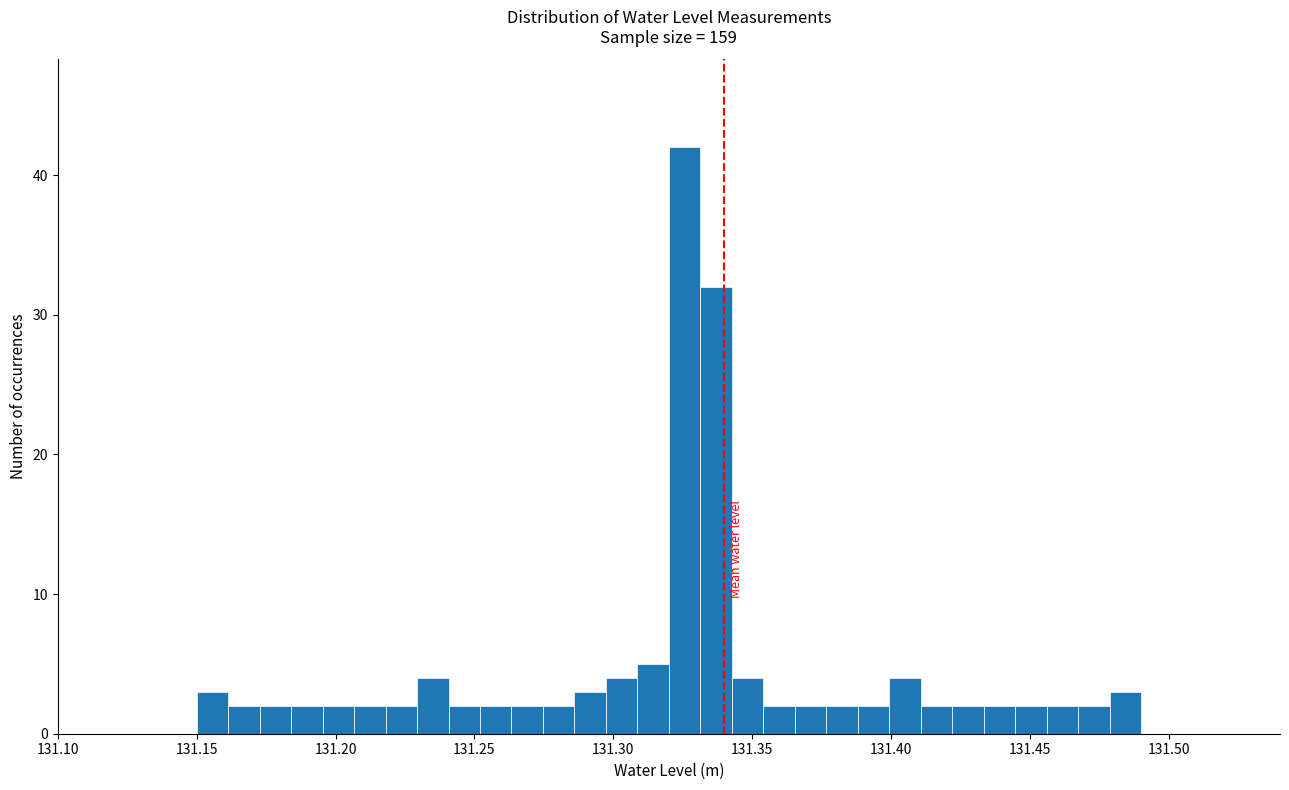

Around what value on the x-axis is the tallest bar? Give the approximate position of its centre, as read against the axis.

131.325